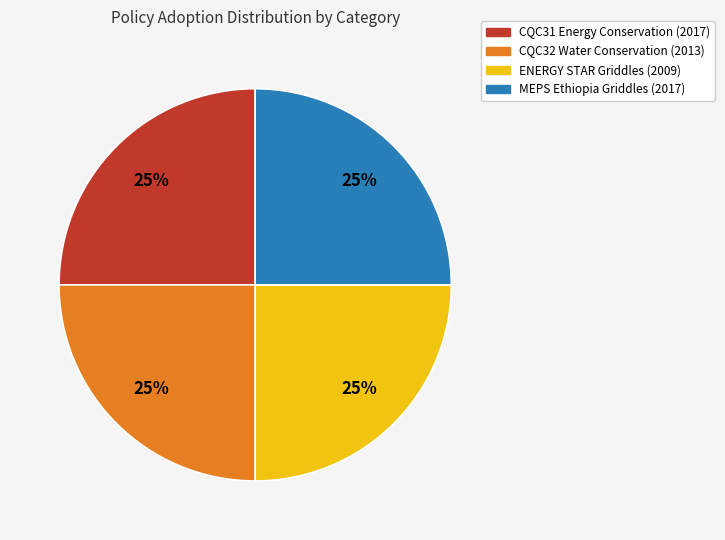

Is ENERGY STAR Griddles (2009) the majority of the pie?

No